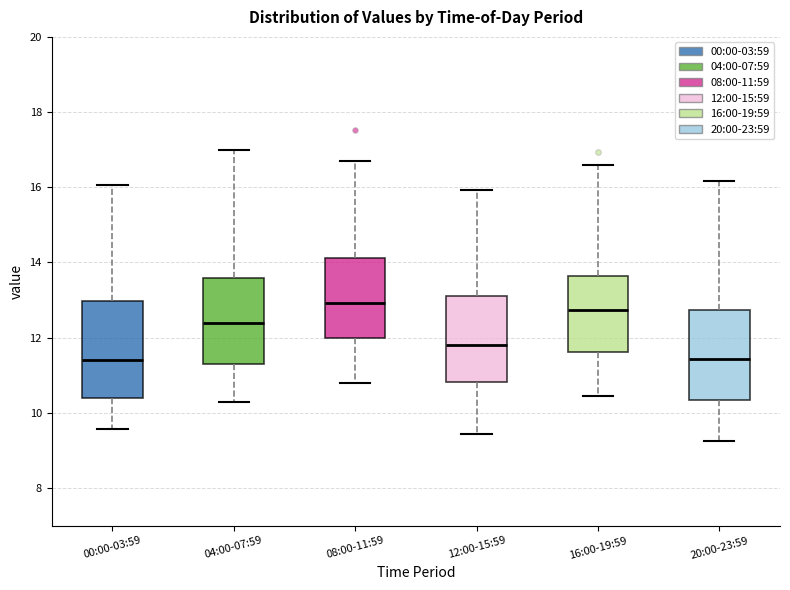

Reading left to right, transcribe this box plot: for each box, give where its median line is, the range the box spans, and where its two whiskers end, as read against the y-axis. The values are not printed on the chart, so give them approximately, as read against the axis.

00:00-03:59: median 11.4, box 10.4 to 13.0, whiskers 9.6 to 16.0
04:00-07:59: median 12.4, box 11.4 to 13.6, whiskers 10.2 to 17.0
08:00-11:59: median 13.0, box 12.0 to 14.2, whiskers 10.8 to 16.8
12:00-15:59: median 11.8, box 10.8 to 13.2, whiskers 9.4 to 16.0
16:00-19:59: median 12.8, box 11.6 to 13.6, whiskers 10.4 to 16.6
20:00-23:59: median 11.4, box 10.4 to 12.8, whiskers 9.2 to 16.2